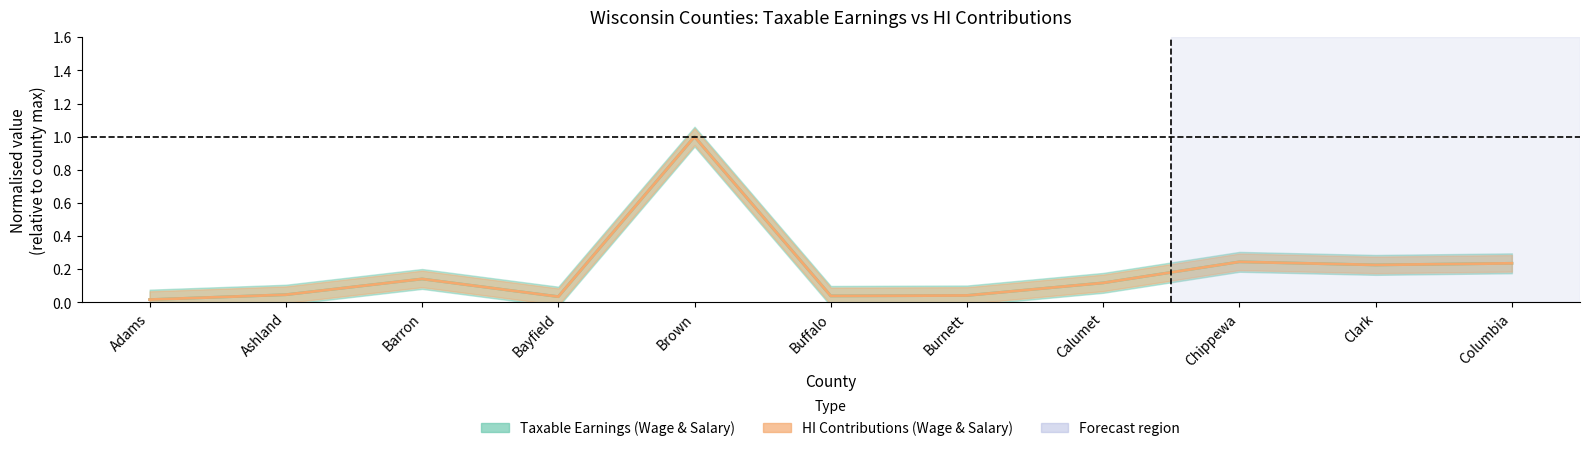

Which series ends up on top after the final intersection of HI Contributions (Wage & Salary) and Taxable Earnings (Wage & Salary)?

Taxable Earnings (Wage & Salary)